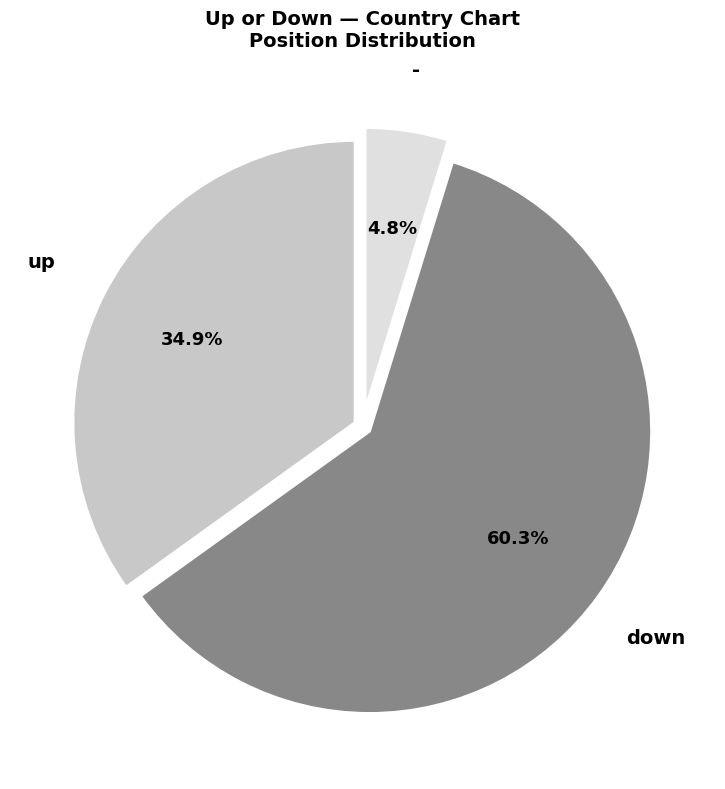

Which slice represents more than half of the pie?

down